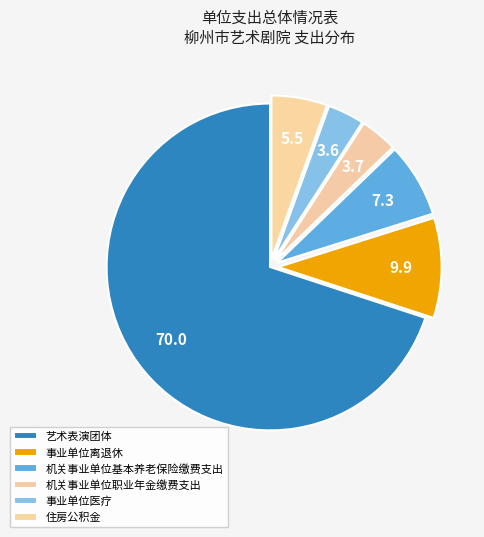

Which category accounts for the majority?

艺术表演团体